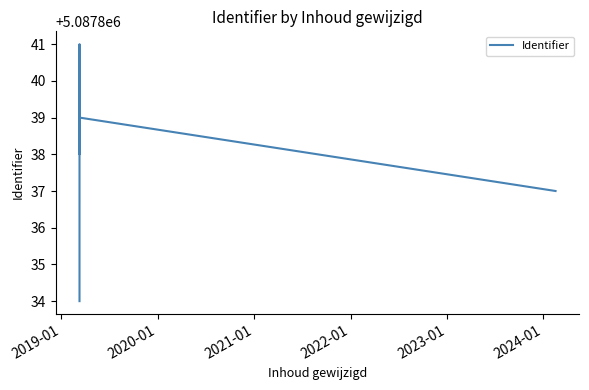

How many series are shown in this chart?

1